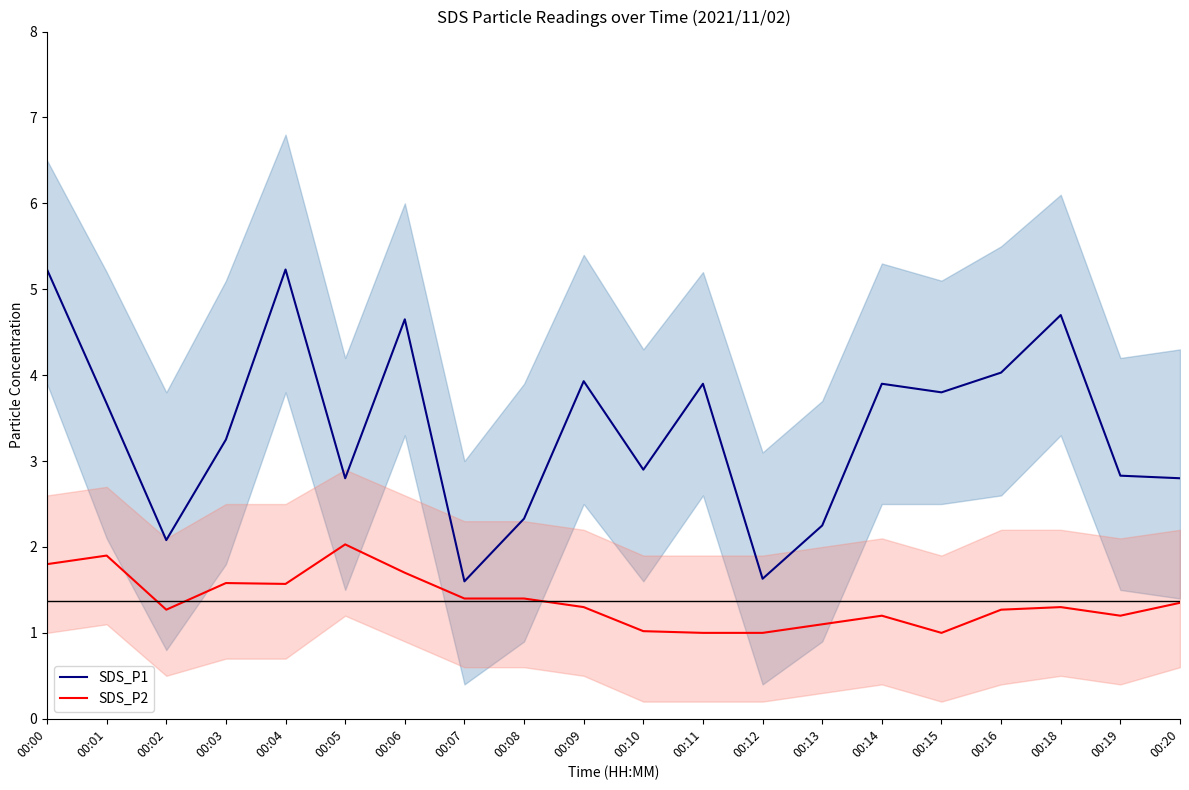

How many lines are shown in the chart?

2